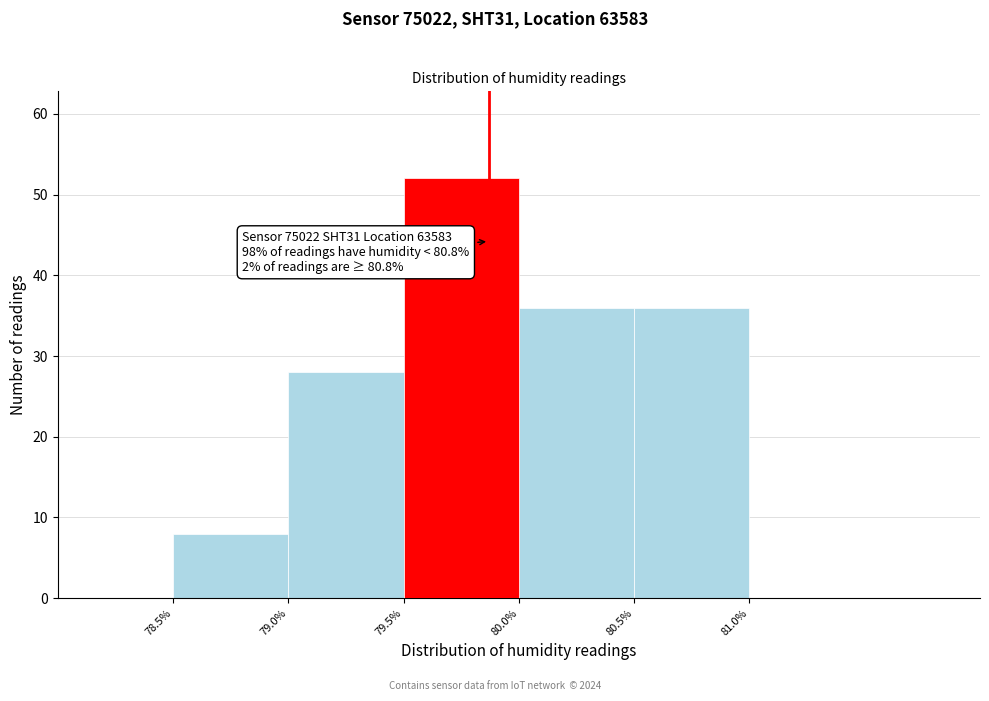

Which range on the x-axis has the tallest bar?

79.5% to 80.0%